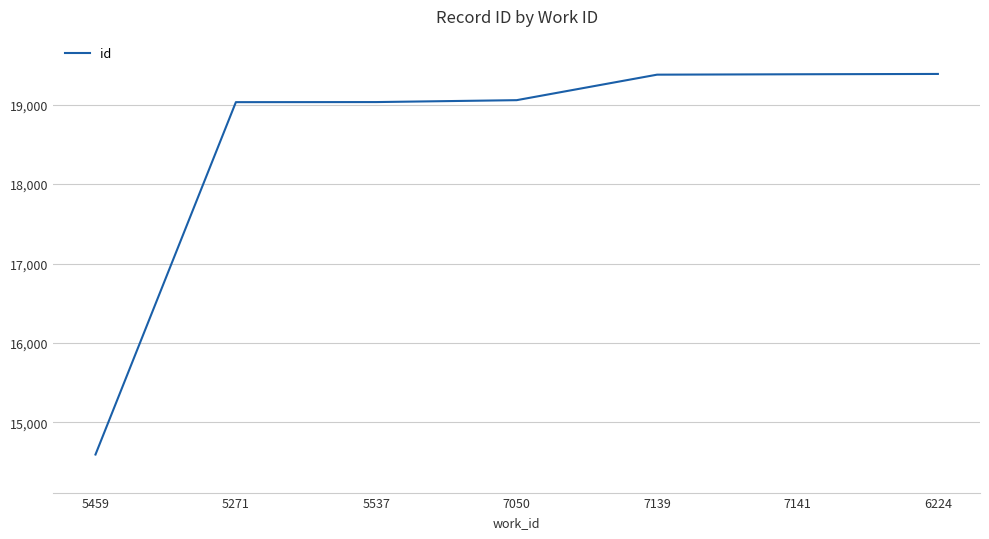

What position from the right is 7050?

4